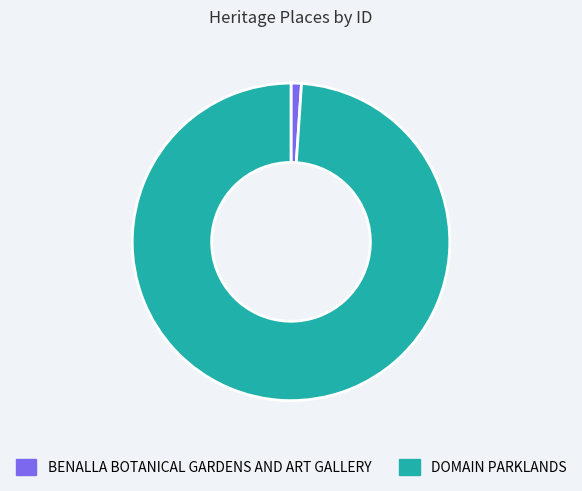

Does any single category account for the majority?

Yes